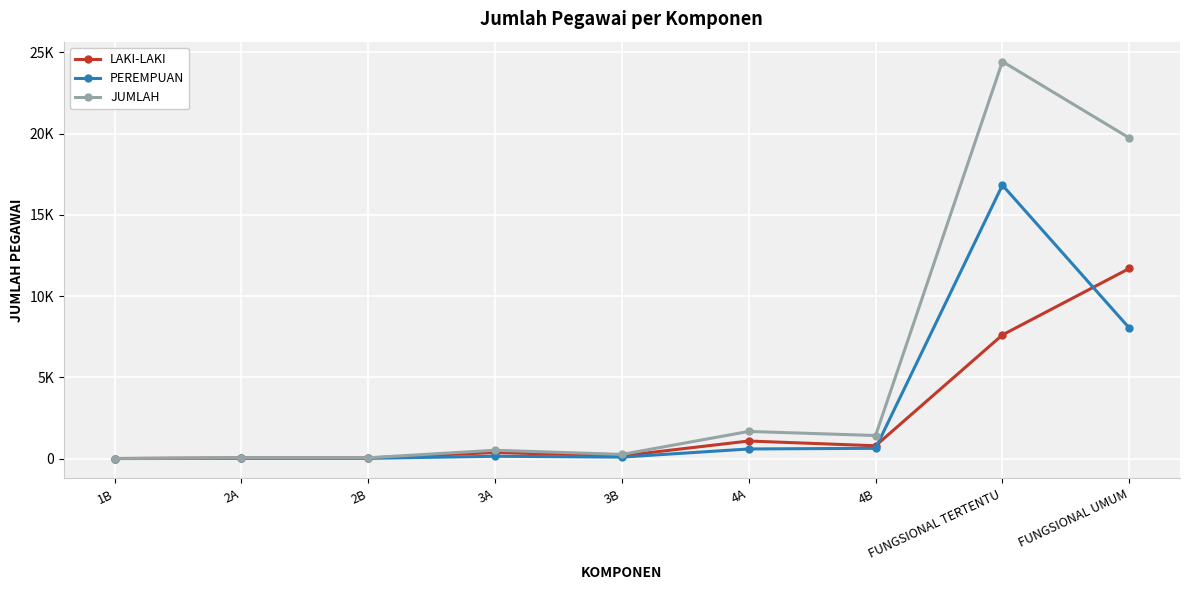

What are all the series names shown in the legend?

LAKI-LAKI, PEREMPUAN, JUMLAH